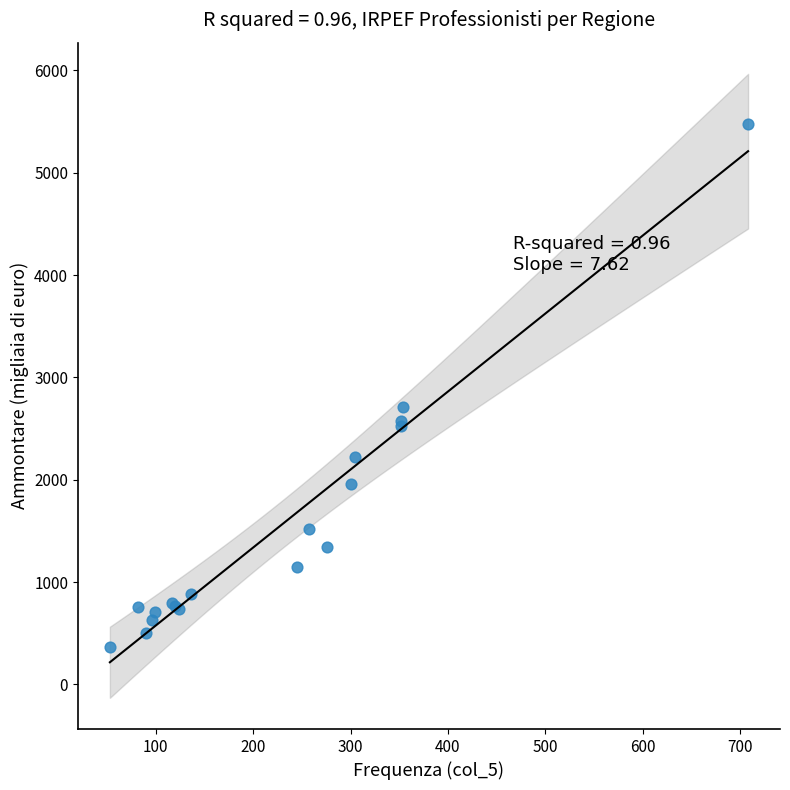

What Y value in the scatter plot is closest to 2924?

2712